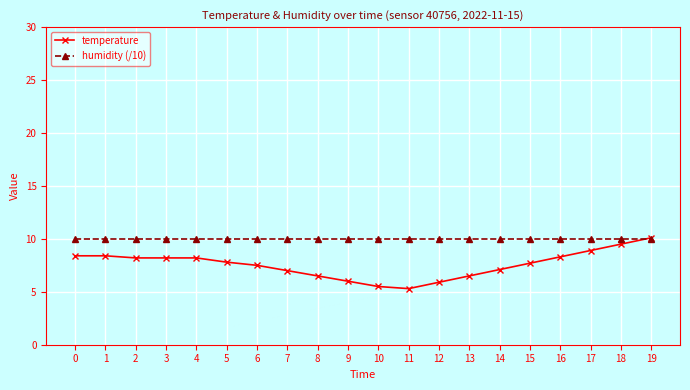

What are all the series names shown in the legend?

temperature, humidity (/10)